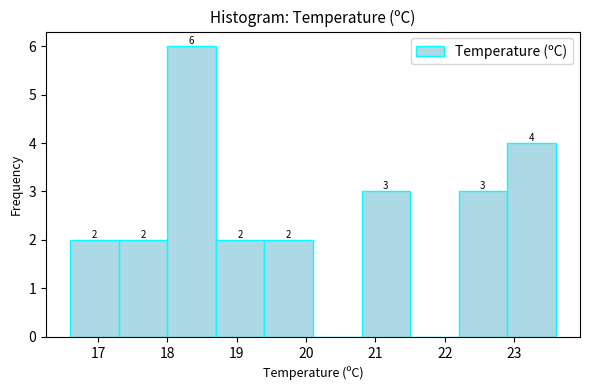

Over which range of the x-axis is the bar tallest?

18.0 to 18.7